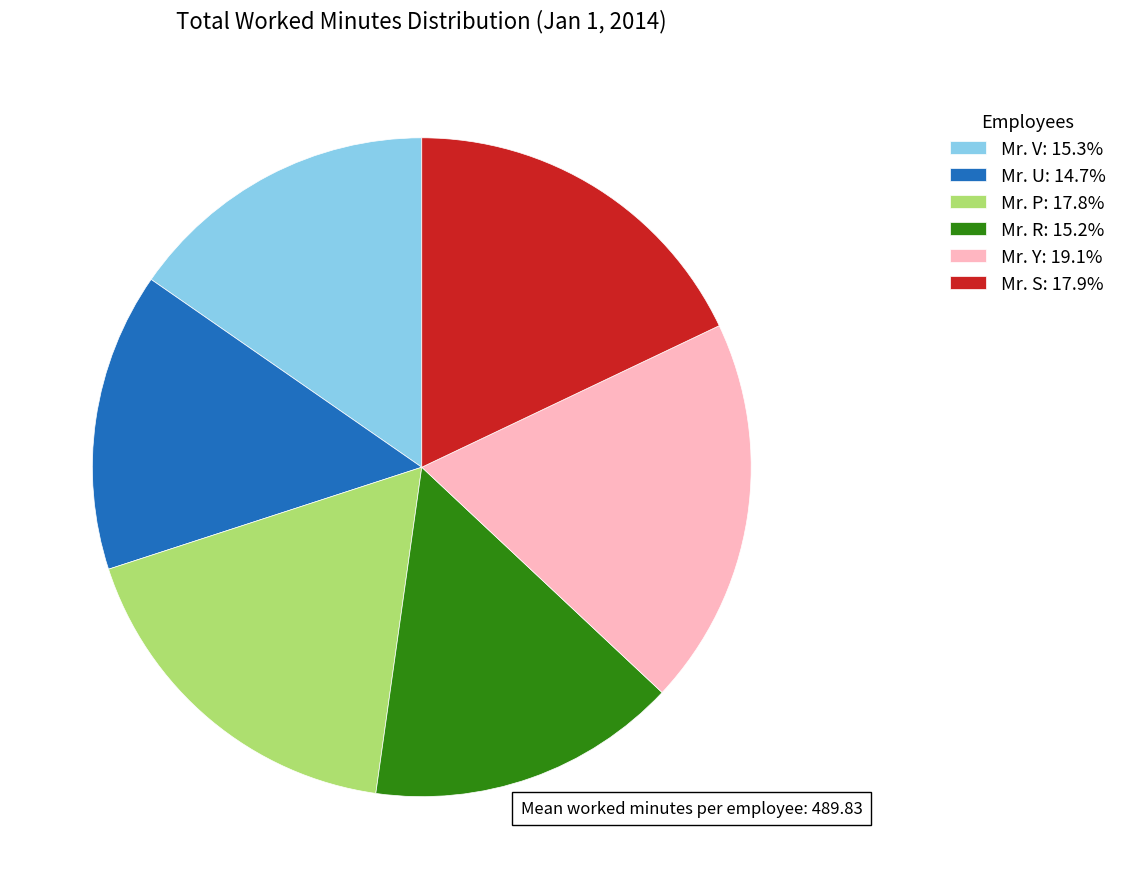

How many slices are in this pie chart?

6